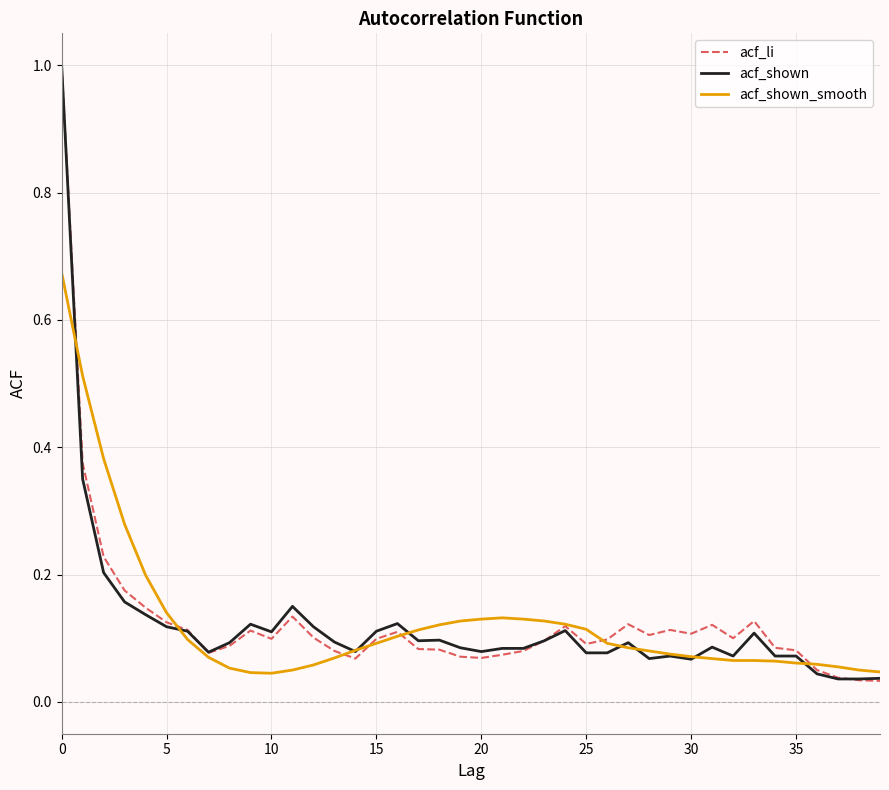

List the series in order of their overall mean, lowest first.

acf_shown, acf_shown_smooth, acf_li